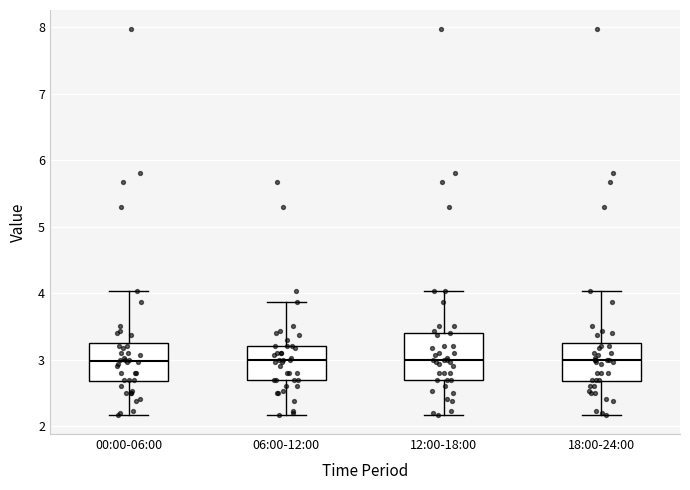

Reading left to right, transcribe this box plot: for each box, give where its median line is, the range the box spans, and where its two whiskers end, as read against the y-axis. The values are not printed on the chart, so give them approximately, as read against the axis.

00:00-06:00: median 3.0, box 2.7 to 3.2, whiskers 2.2 to 4.0
06:00-12:00: median 3.0, box 2.7 to 3.2, whiskers 2.2 to 3.9
12:00-18:00: median 3.0, box 2.7 to 3.4, whiskers 2.2 to 4.0
18:00-24:00: median 3.0, box 2.7 to 3.2, whiskers 2.2 to 4.0